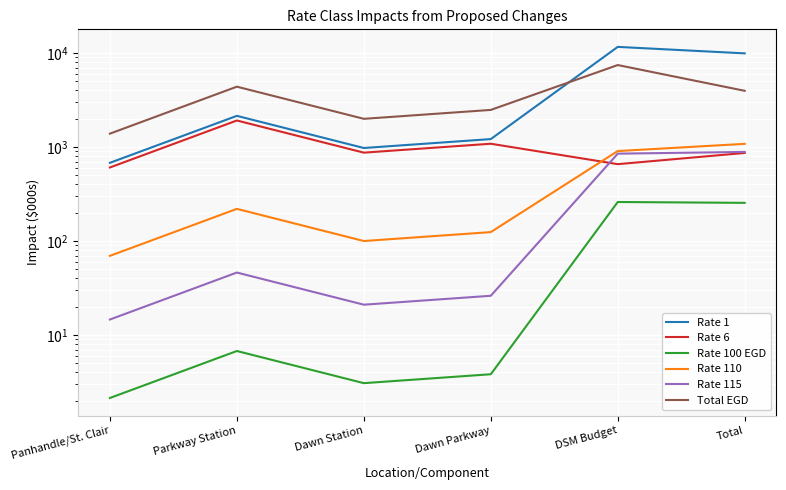

List the labels in order of Rate 115 value, smallest first.

Panhandle/St. Clair, Dawn Station, Dawn Parkway, Parkway Station, DSM Budget, Total